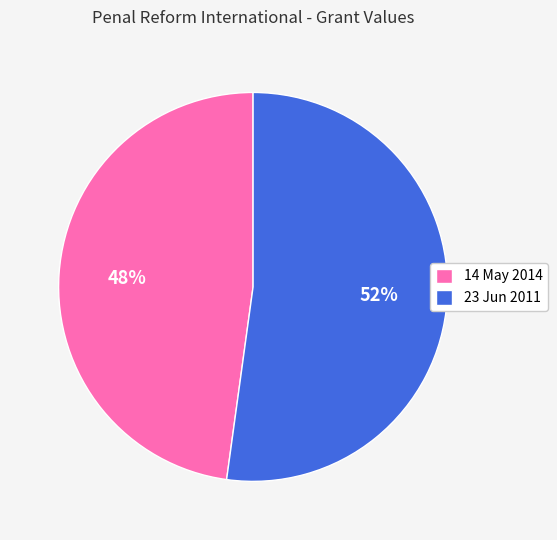

Which category accounts for the majority?

23 Jun 2011